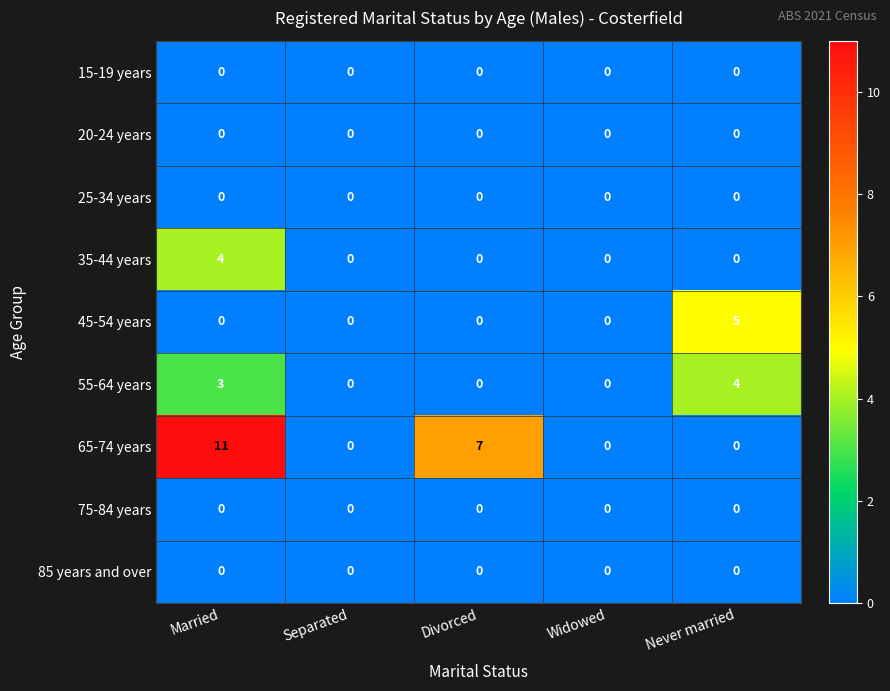

The value of 75-84 years at Divorced is 0. True or false?

True